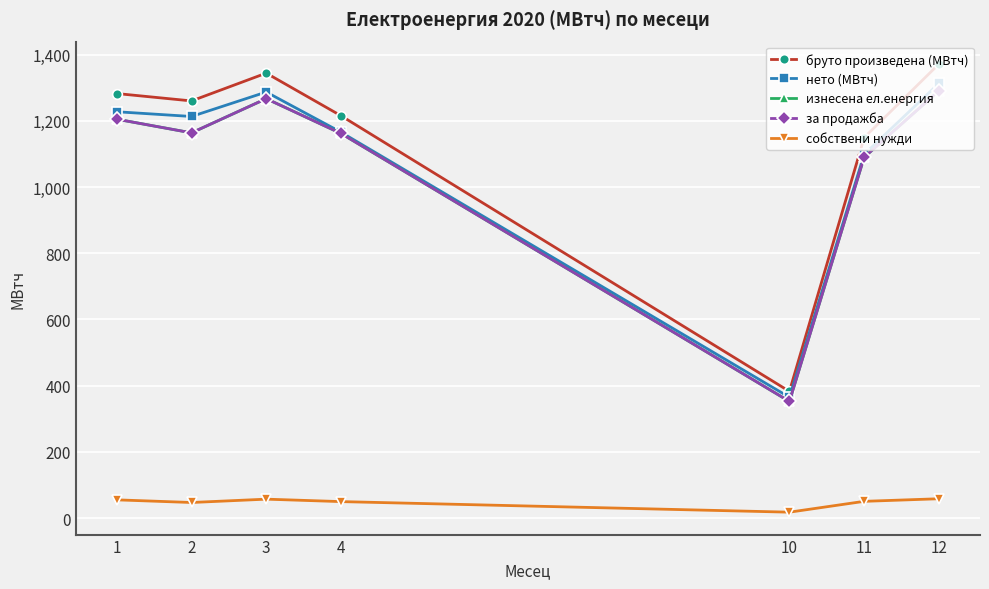

Does the chart have visible grid lines?

Yes